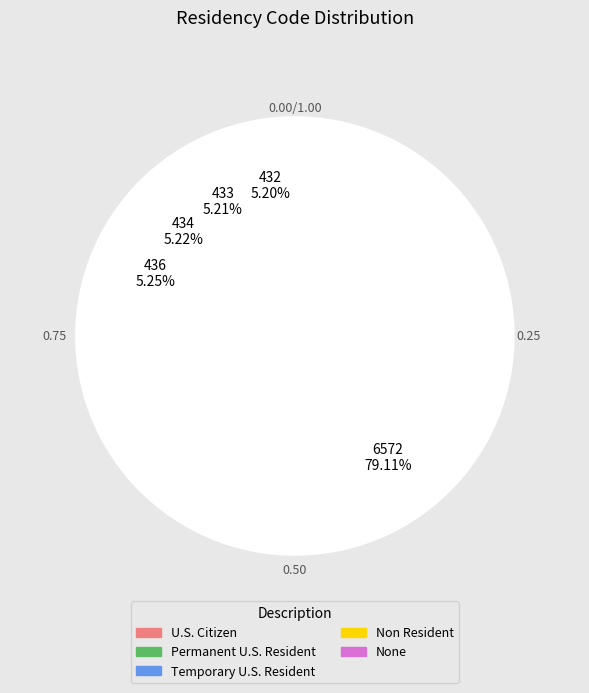

Rank the categories by value from lowest to highest.

U.S. Citizen, Permanent U.S. Resident, Temporary U.S. Resident, Non Resident, None